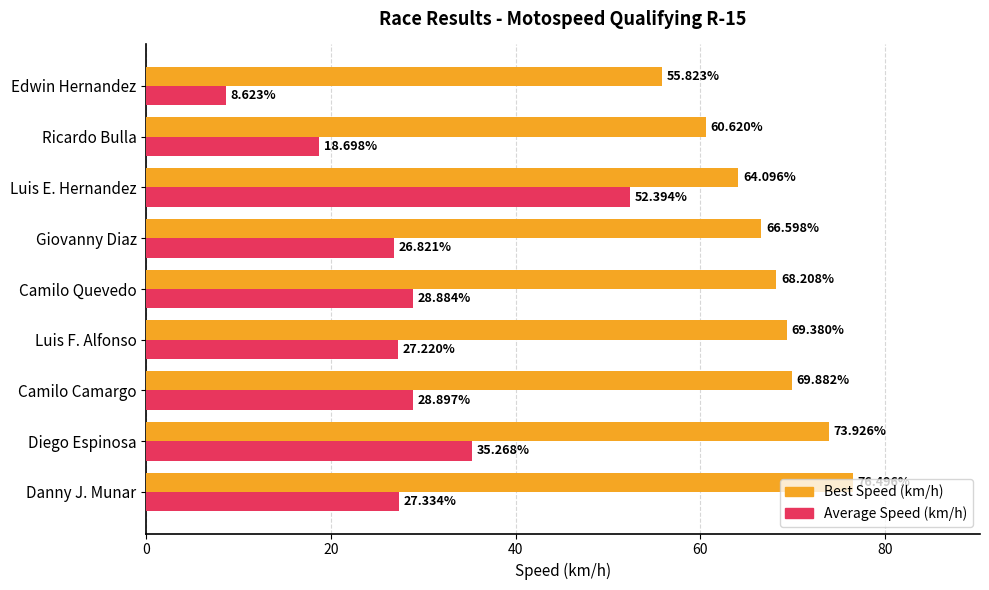

At which category does the chart reach its minimum across all series?

Edwin Hernandez